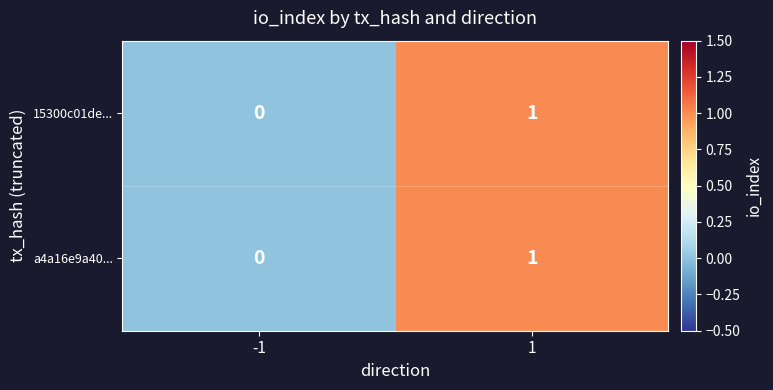

List the labels in order of a4a16e9a40... value, smallest first.

-1, 1